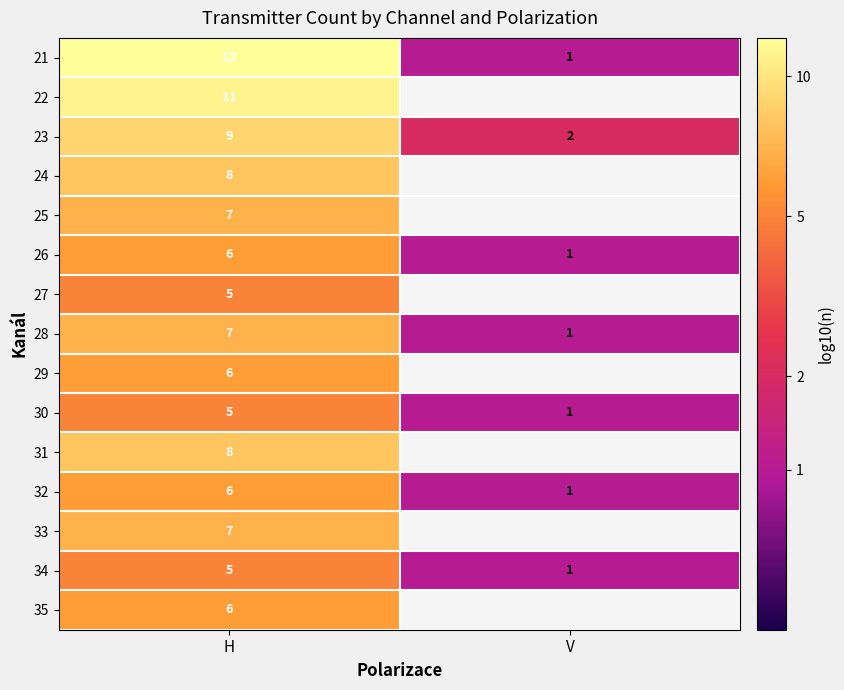

Is the value of 30 at H greater than the value of 24 at H?

No